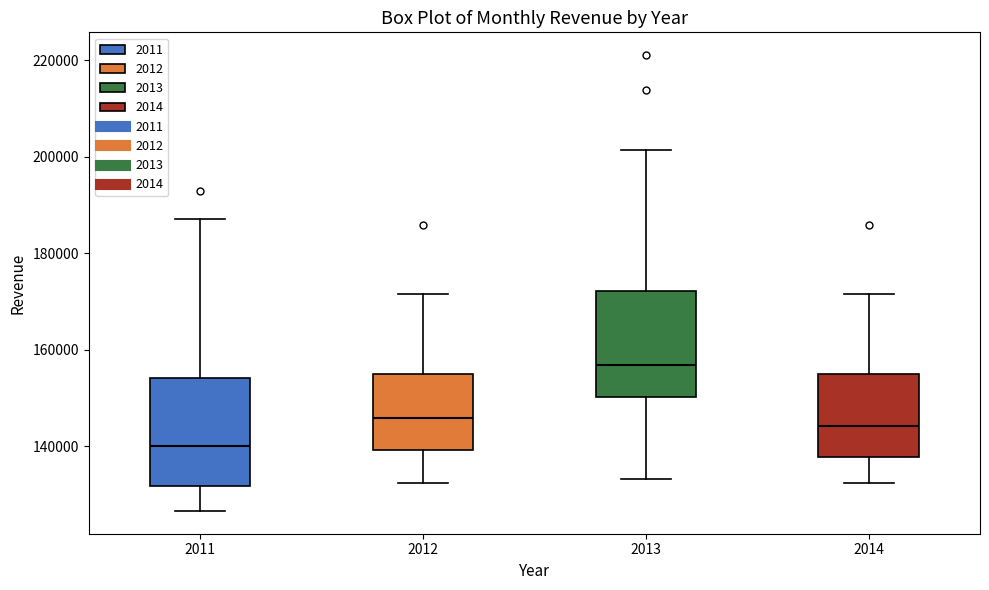

Which box has the highest median line?

2013